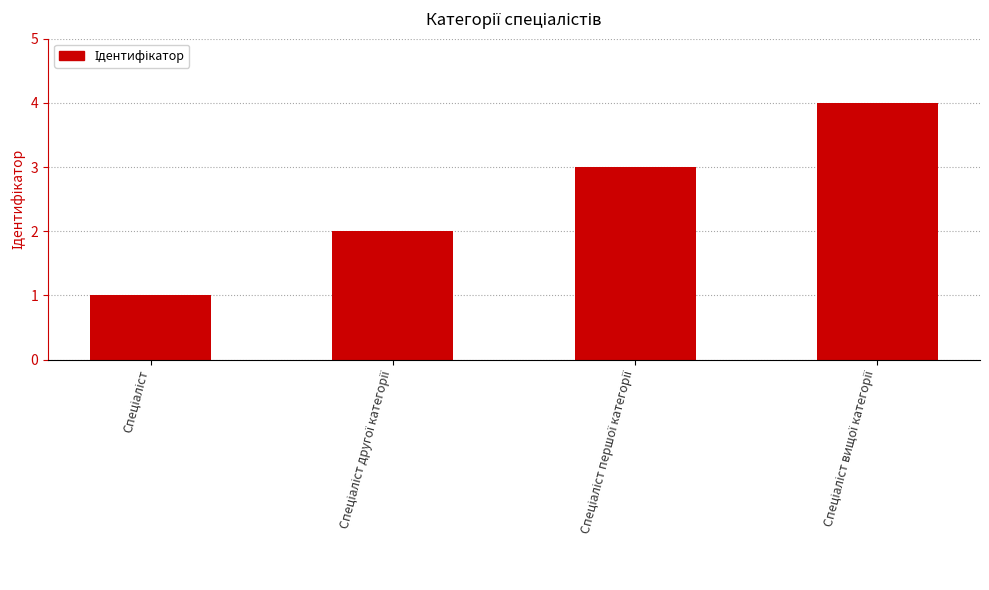

What is the difference between the maximum and minimum values?

3